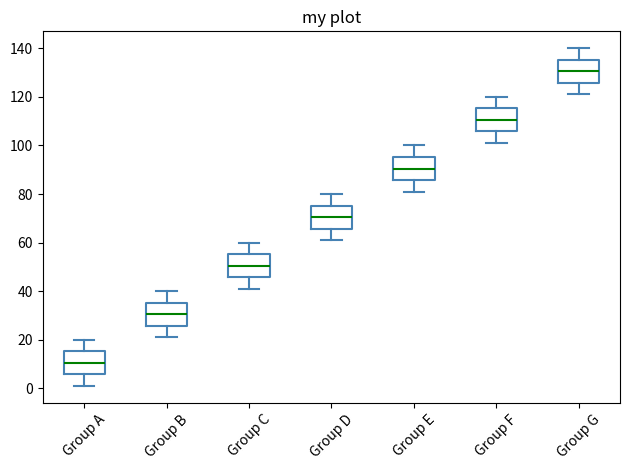

Reading left to right, read every box against the y-axis: the position of its median line, the range the box covers, and the ends of its whiskers. The values are not printed on the chart, so give them approximately, as read against the axis.

Group A: median 10, box 6 to 16, whiskers 2 to 20
Group B: median 30, box 26 to 36, whiskers 22 to 40
Group C: median 50, box 46 to 56, whiskers 42 to 60
Group D: median 70, box 66 to 76, whiskers 62 to 80
Group E: median 90, box 86 to 96, whiskers 82 to 100
Group F: median 110, box 106 to 116, whiskers 102 to 120
Group G: median 130, box 126 to 136, whiskers 122 to 140